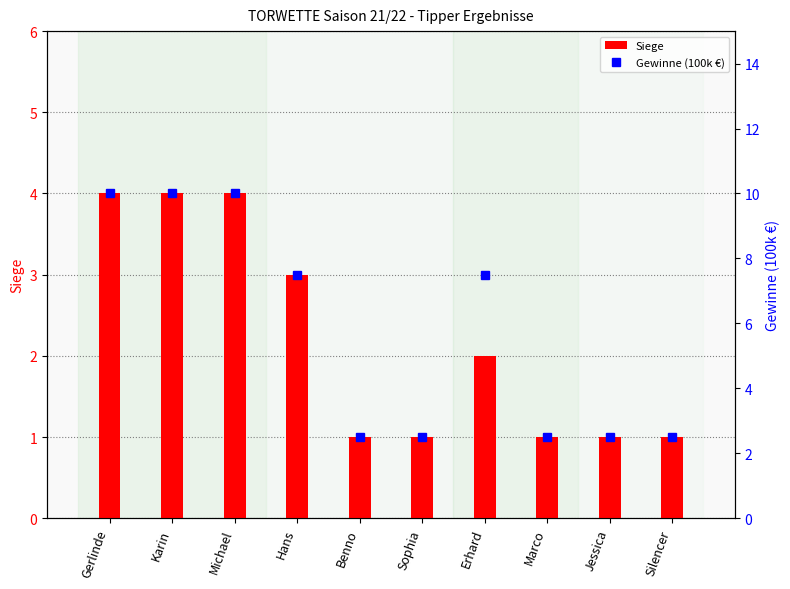

The value of Gewinne (100k €) at Gerlinde is 15.9. True or false?

False